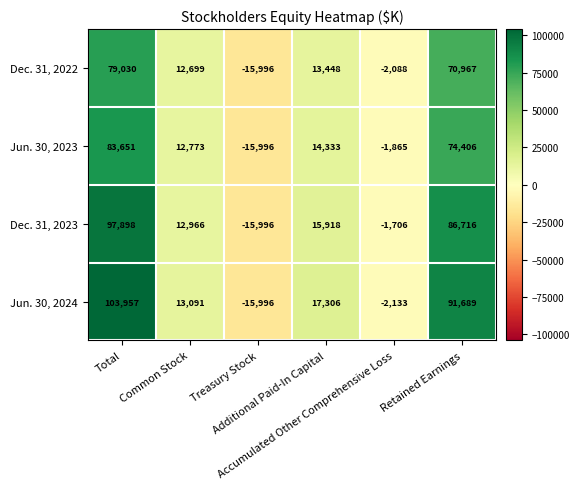

What is the average value of the Jun. 30, 2024 series?

34652